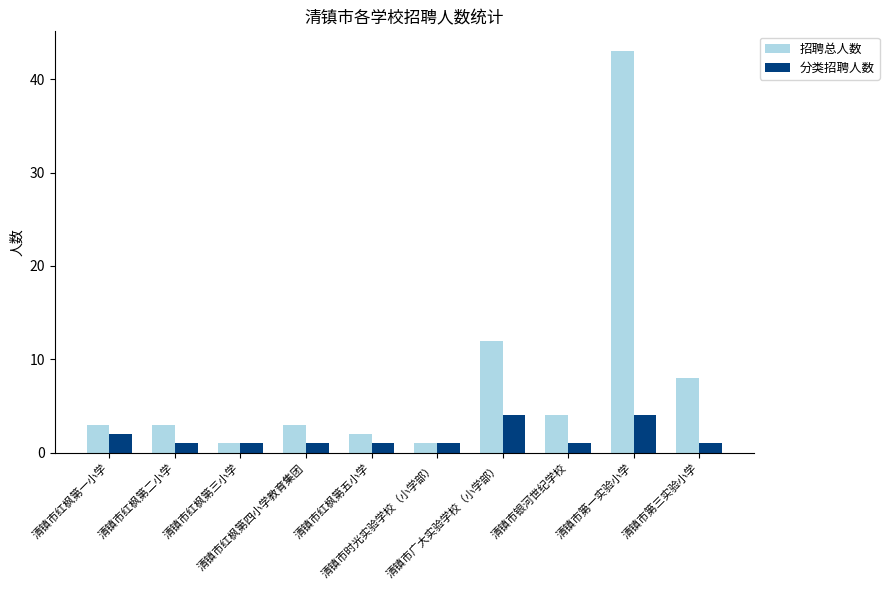

What is the highest value of the 分类招聘人数 series?

4